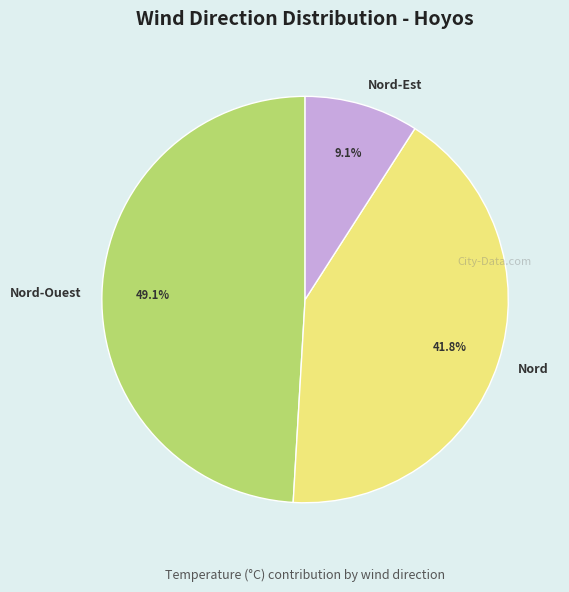

What portion of the pie excludes Nord?

58.2%